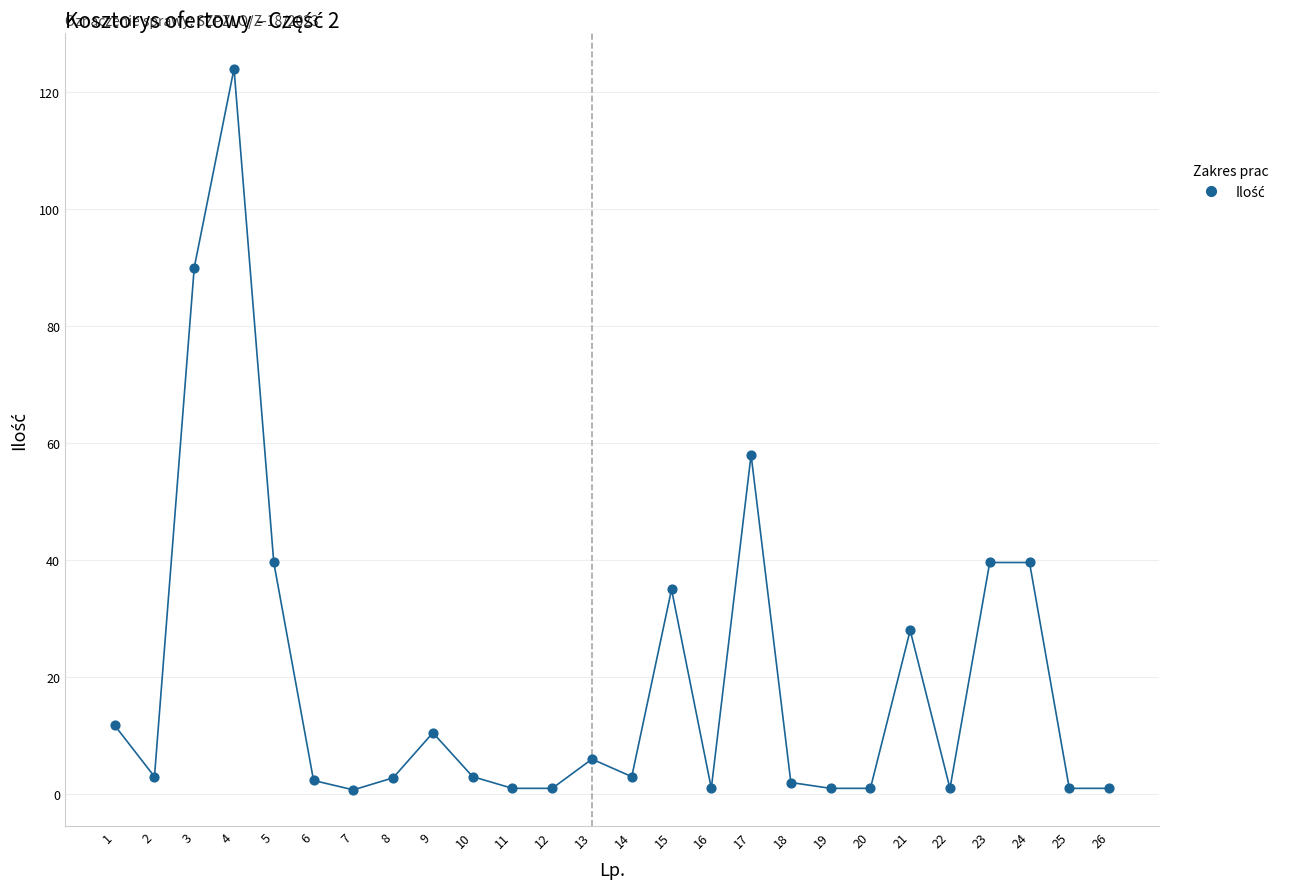

What is the difference between the maximum and minimum values?

123.3